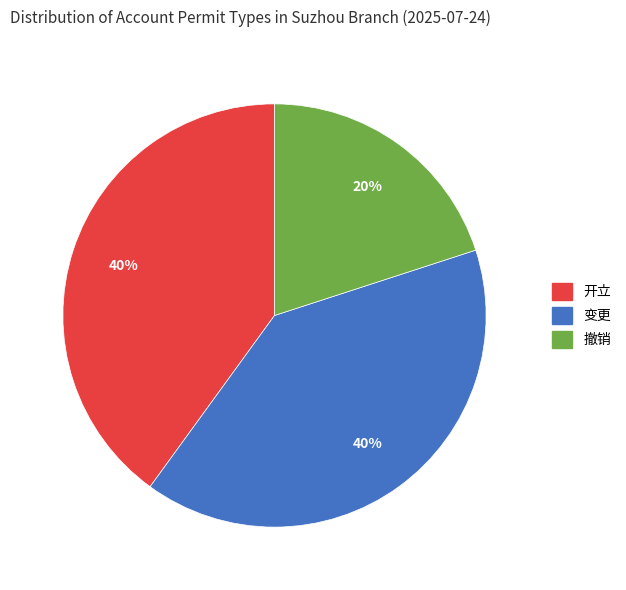

How many segments does this pie chart have?

3